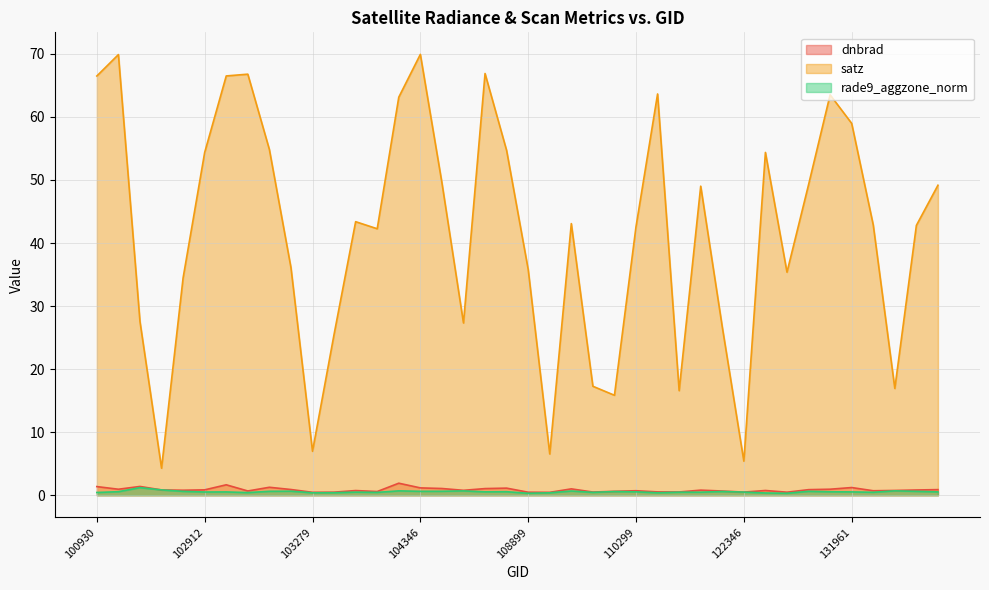

Is it true that satz equals 6.5 at 109072?

True